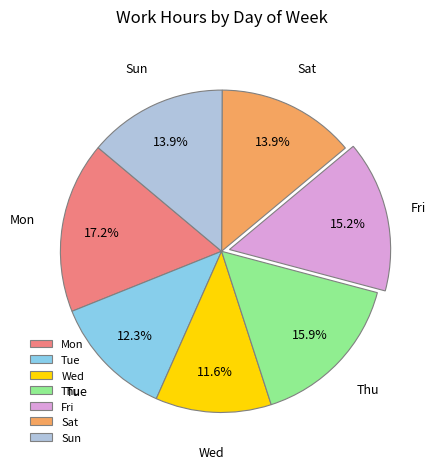

To the nearest percent, what is the difference between the largest and smallest slice percentages?

6%